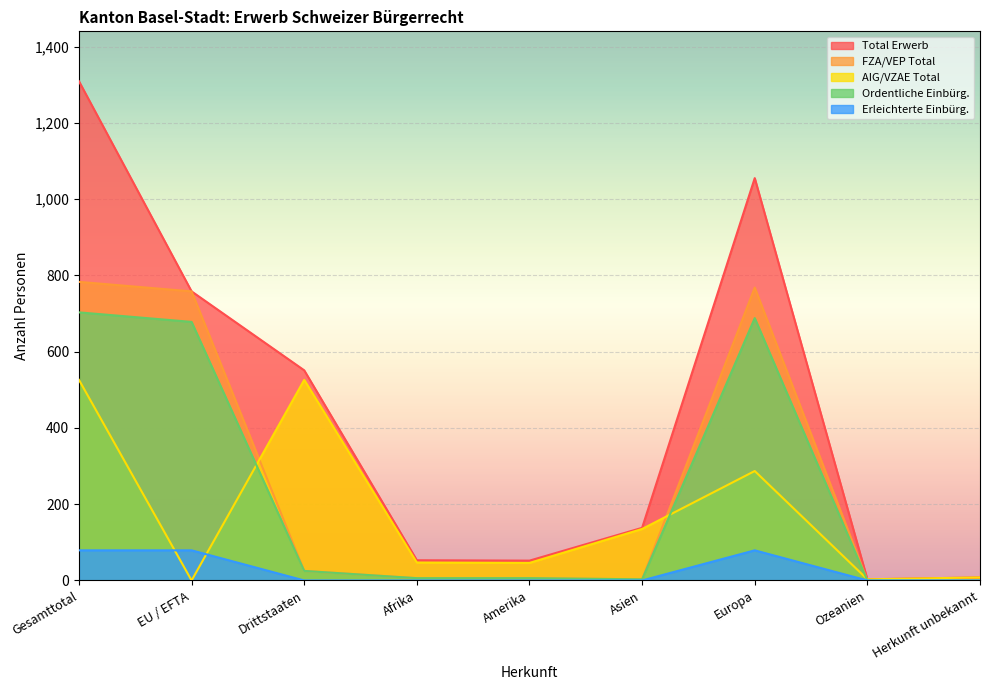

Where is the first local maximum for Ordentliche Einbürg.?

Europa